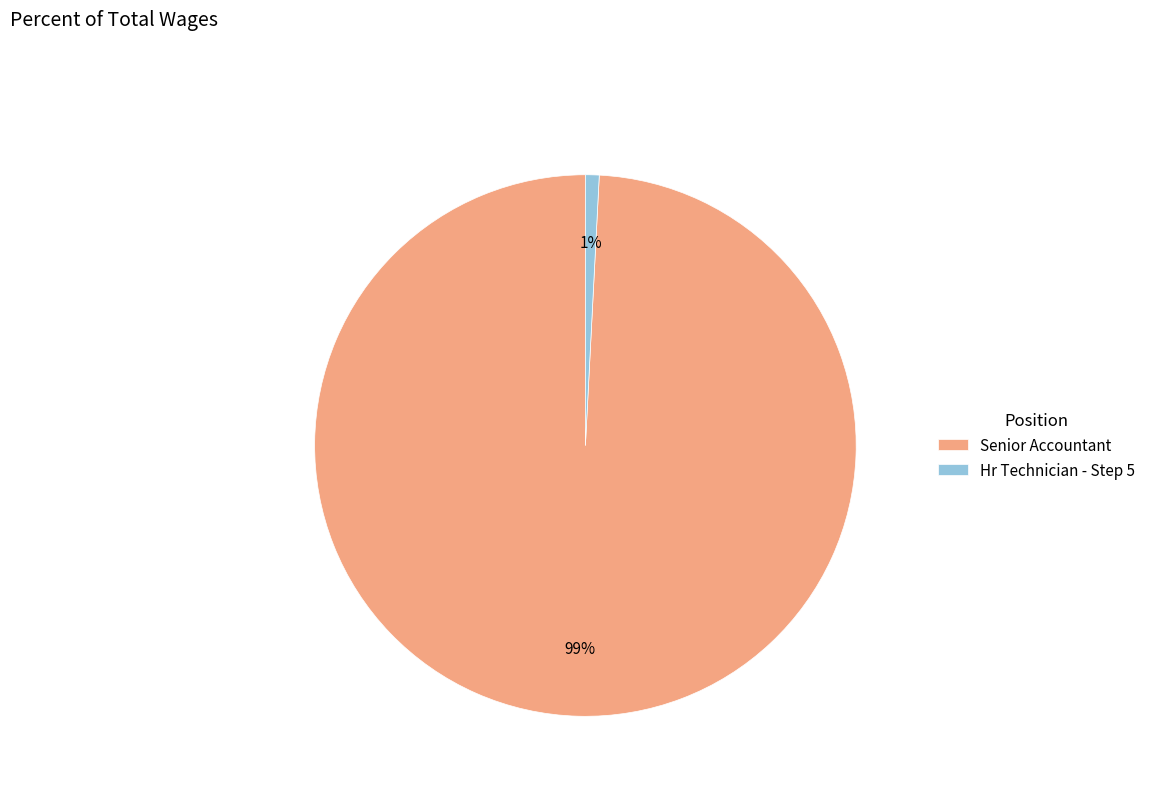

Do Senior Accountant and Hr Technician - Step 5 together represent more than half of the pie?

Yes